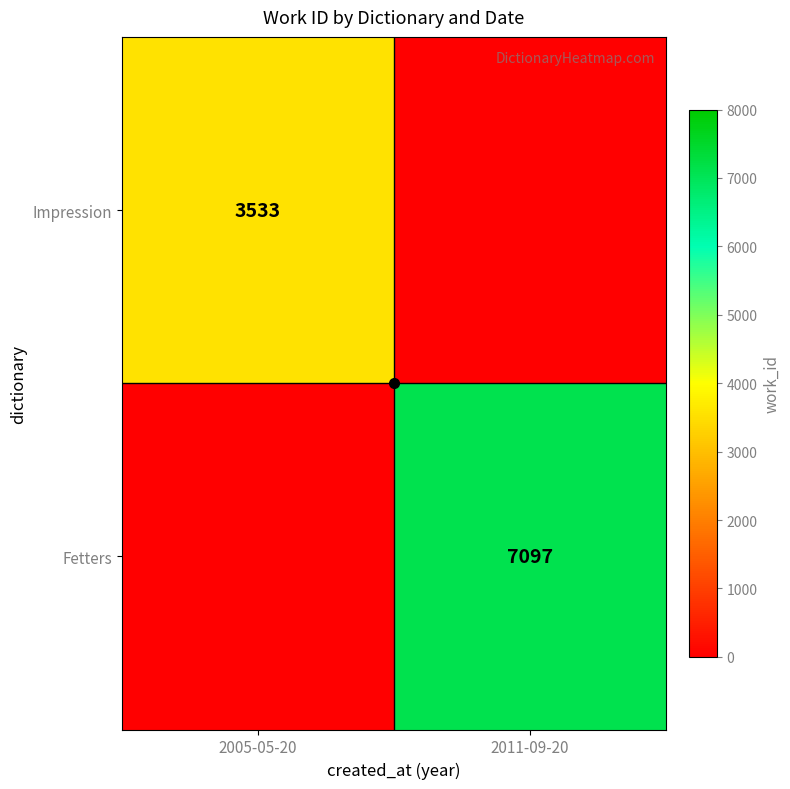

Is the value of Impression at 2005-05-20 greater than the value of Fetters at 2011-09-20?

No